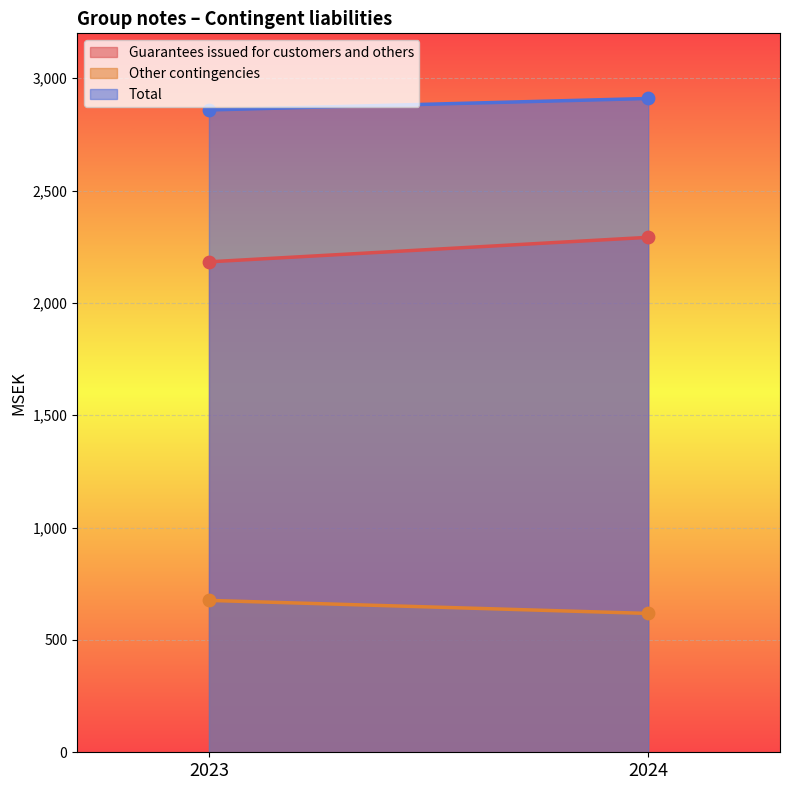

Which series has the largest total across all categories?

Total